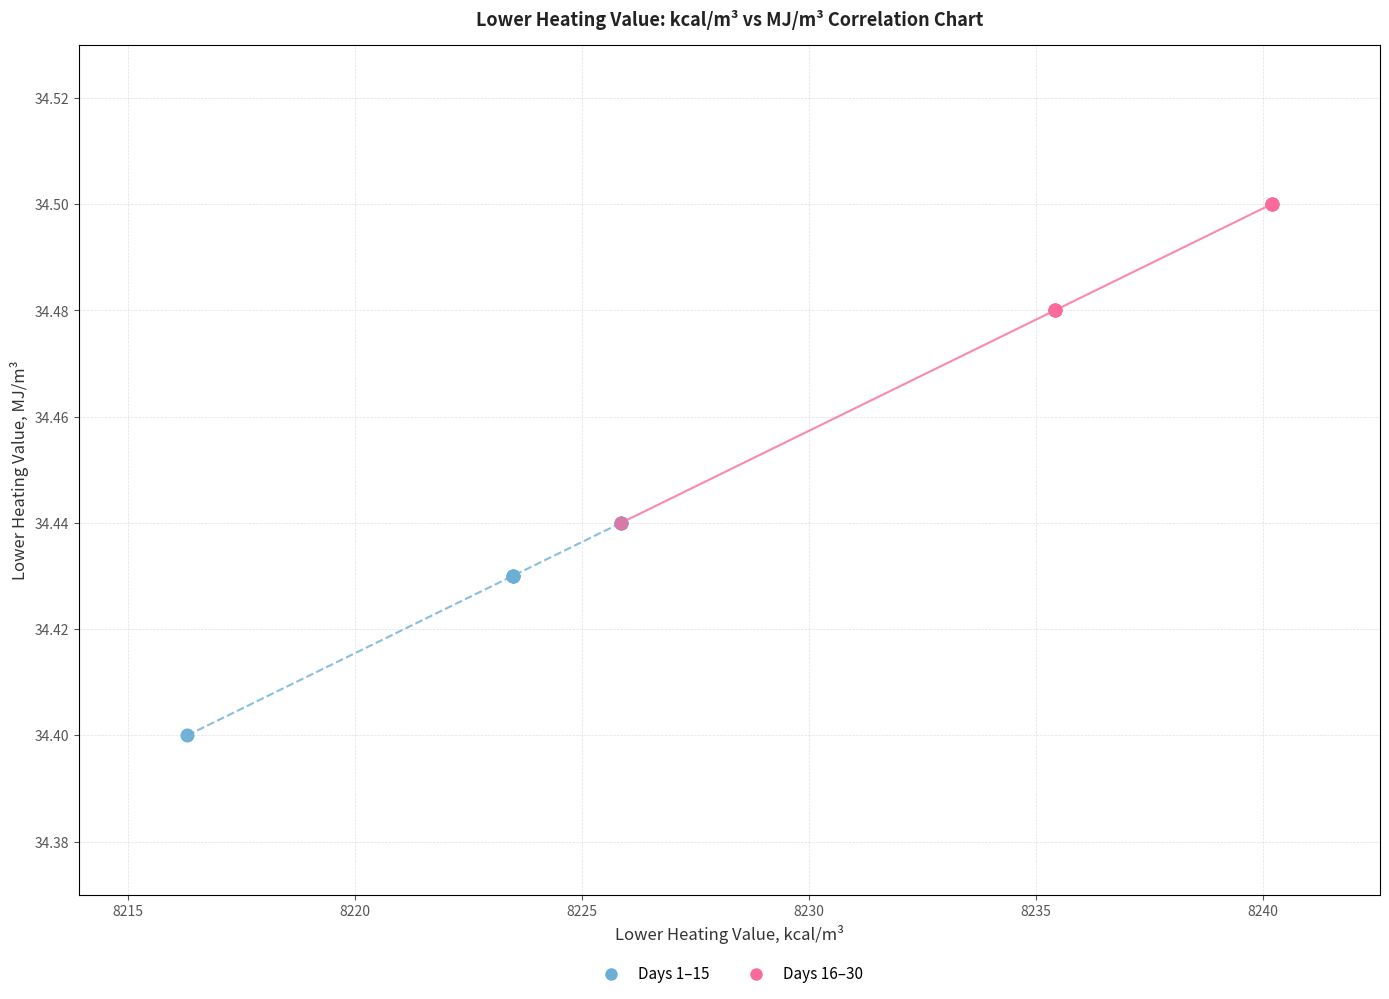

Which series has the widest spread of Y values?

Days 16–30